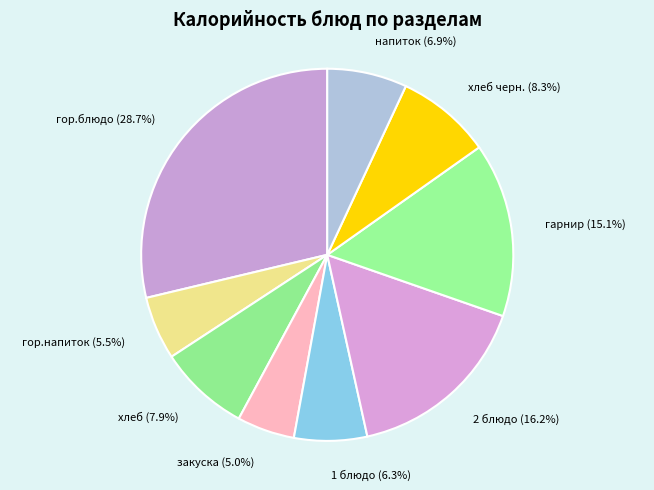

What is the total percentage of 1 блюдо (6.3%) and закуска (5.0%)?

11.3%